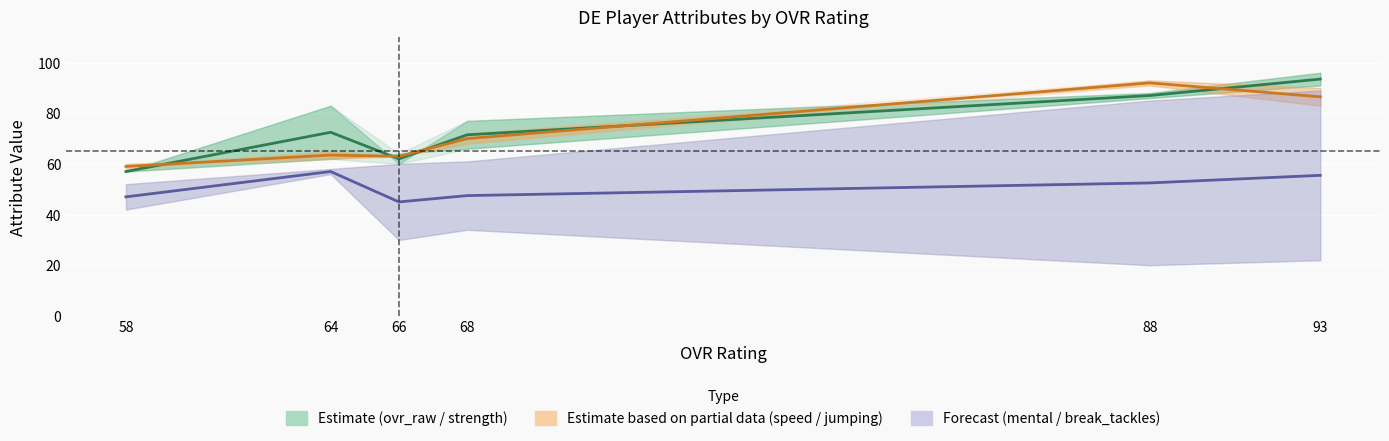

True or false: strength has a value of 22 at 58.

False